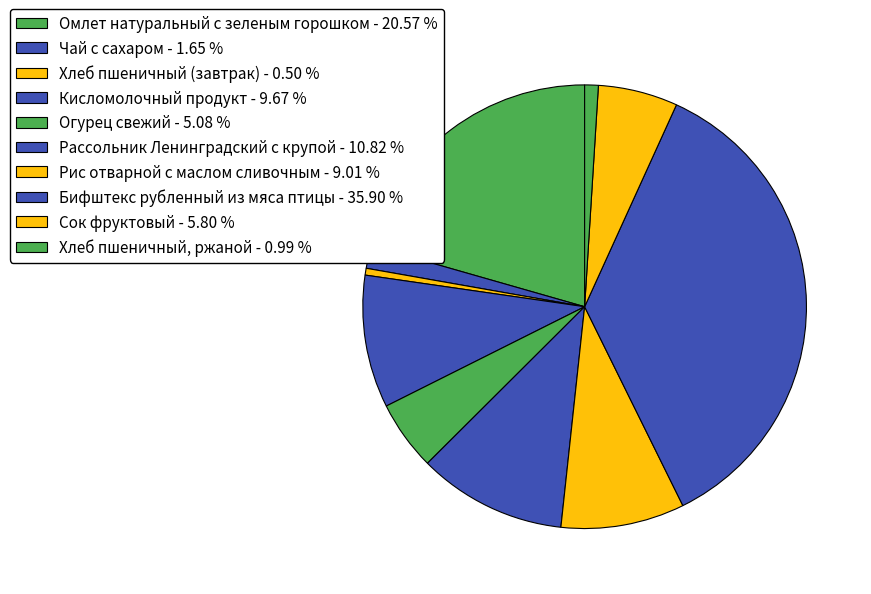

Is there any slice that represents more than half of the pie?

No